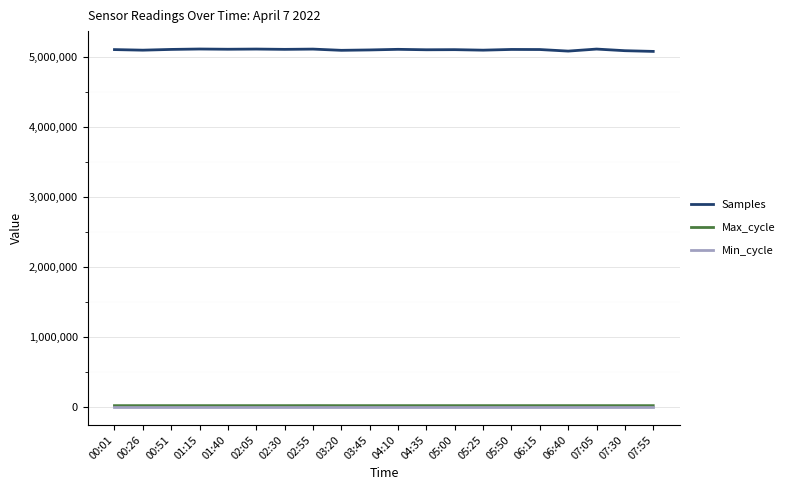

Which series has the largest range (max minus min)?

Samples